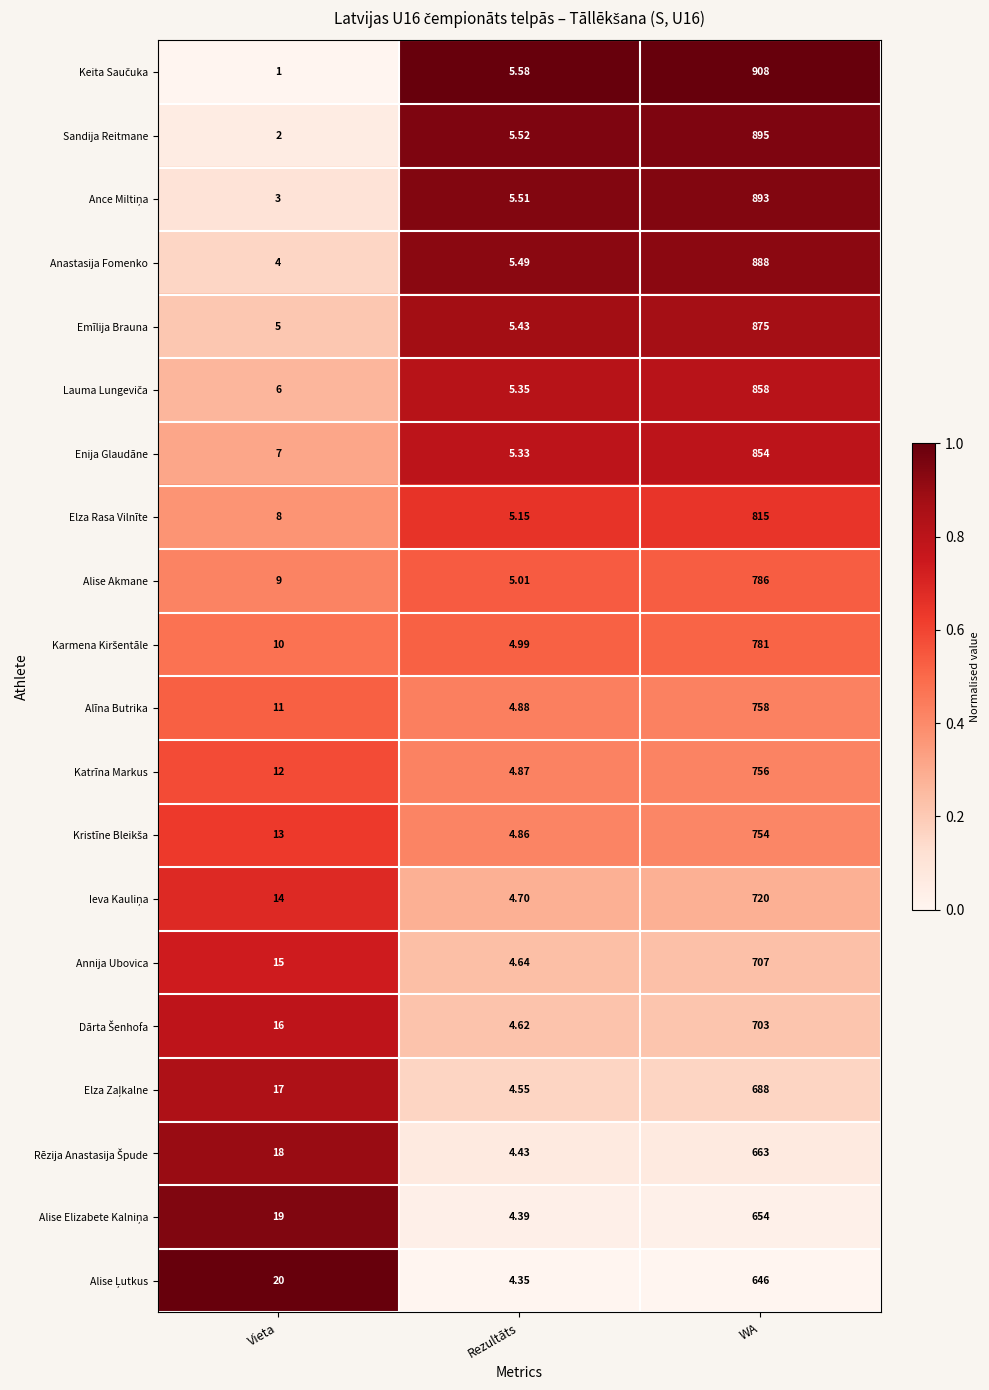

How many distinct data groups are displayed?

20